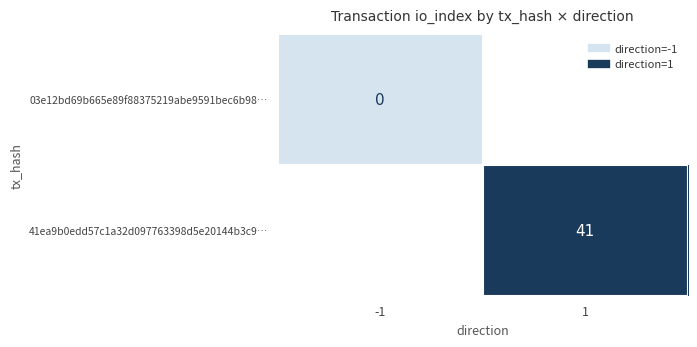

How many series are shown in this chart?

2